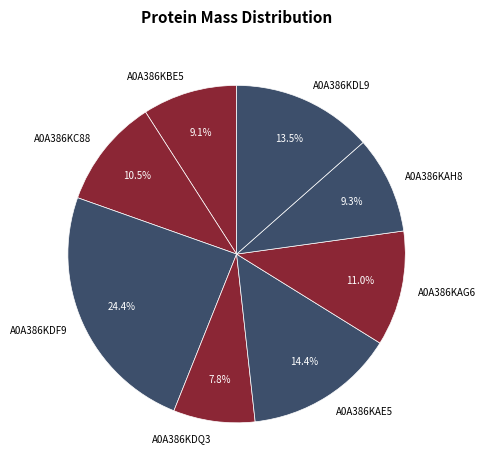

Which has a higher value, A0A386KDF9 or A0A386KAG6?

A0A386KDF9